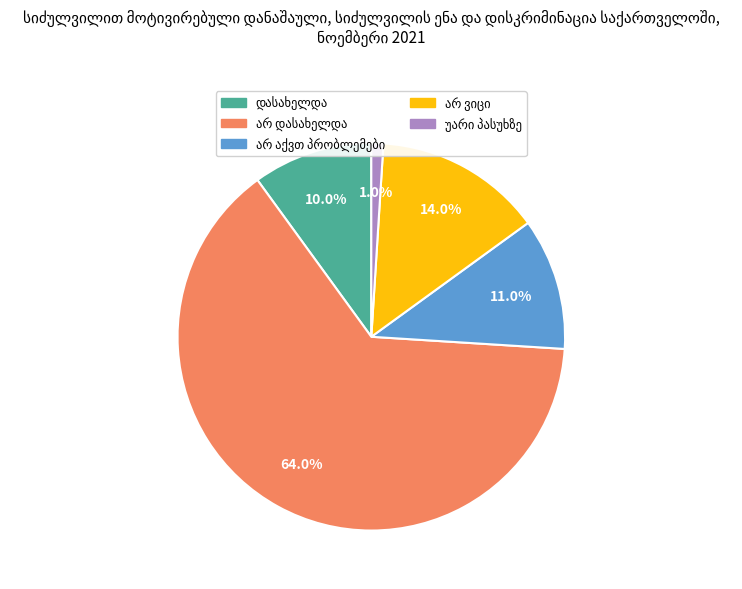

Is there a majority slice in this chart?

Yes